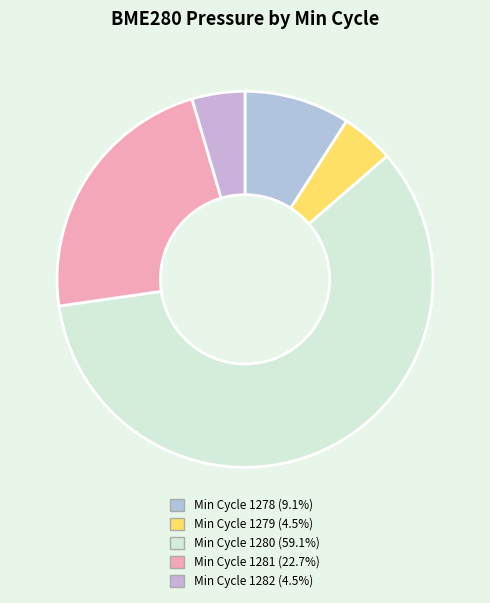

How many slices are in this pie chart?

5